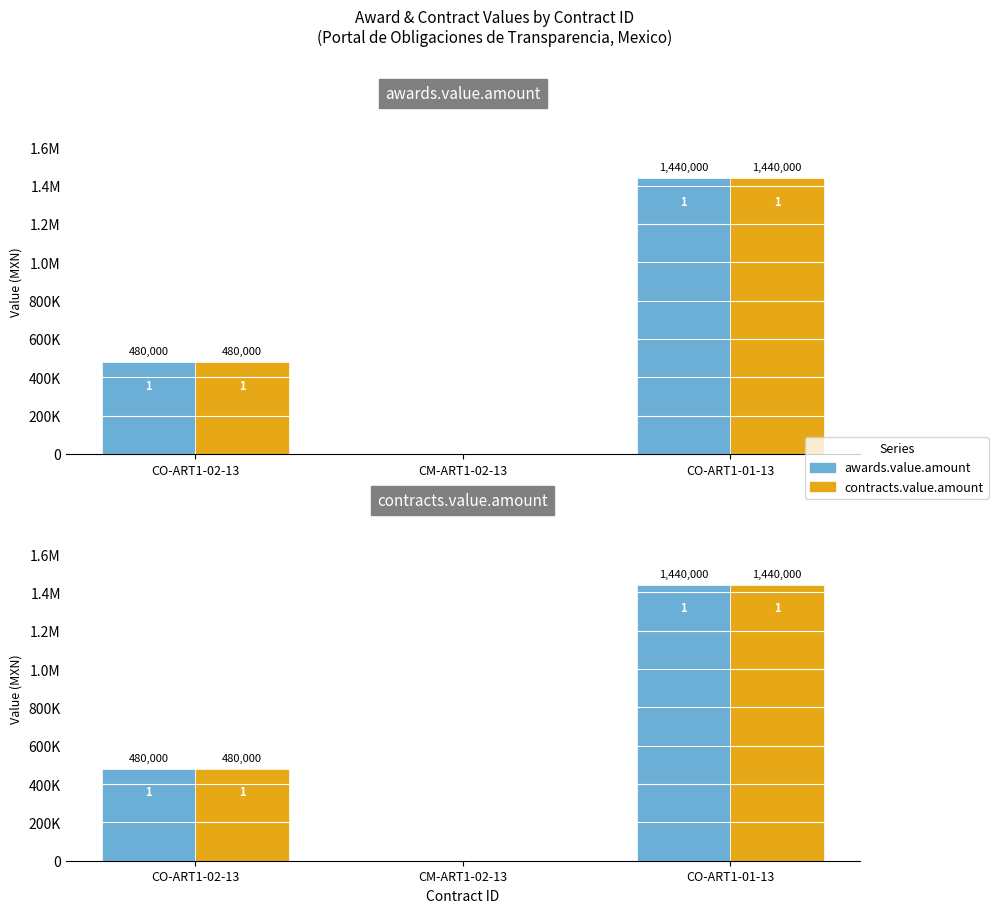

What position from the right is CM-ART1-02-13?

2